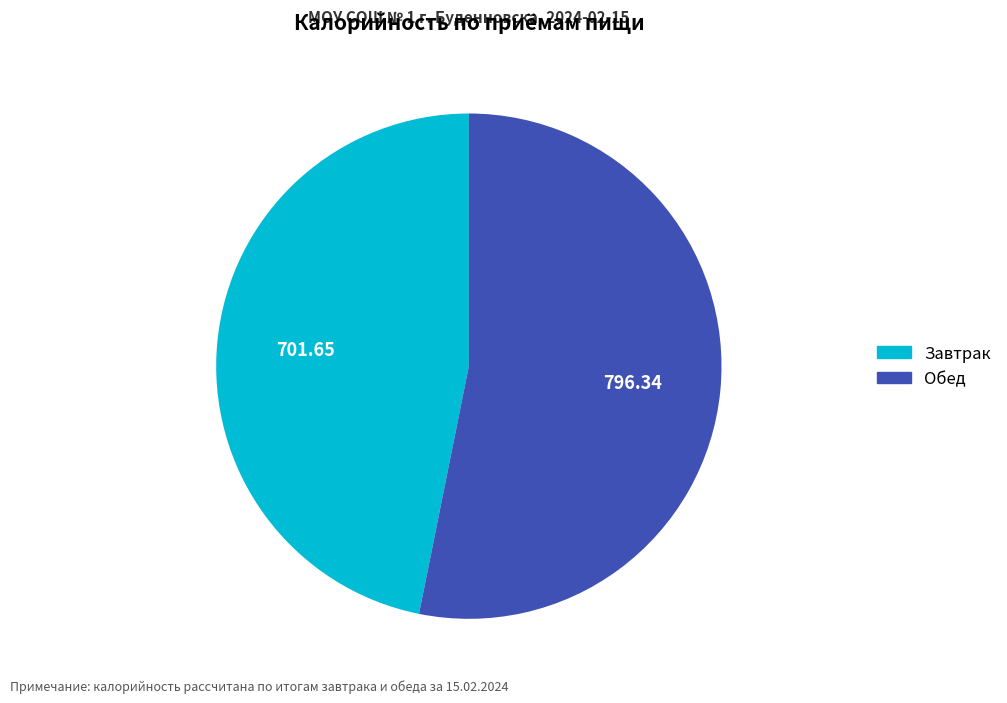

True or false: Обед accounts for 40% of the total.

False